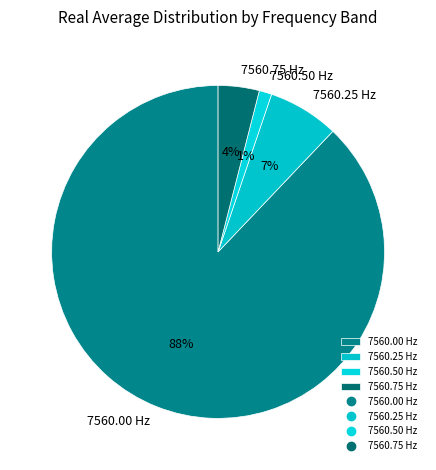

How many segments does this pie chart have?

4